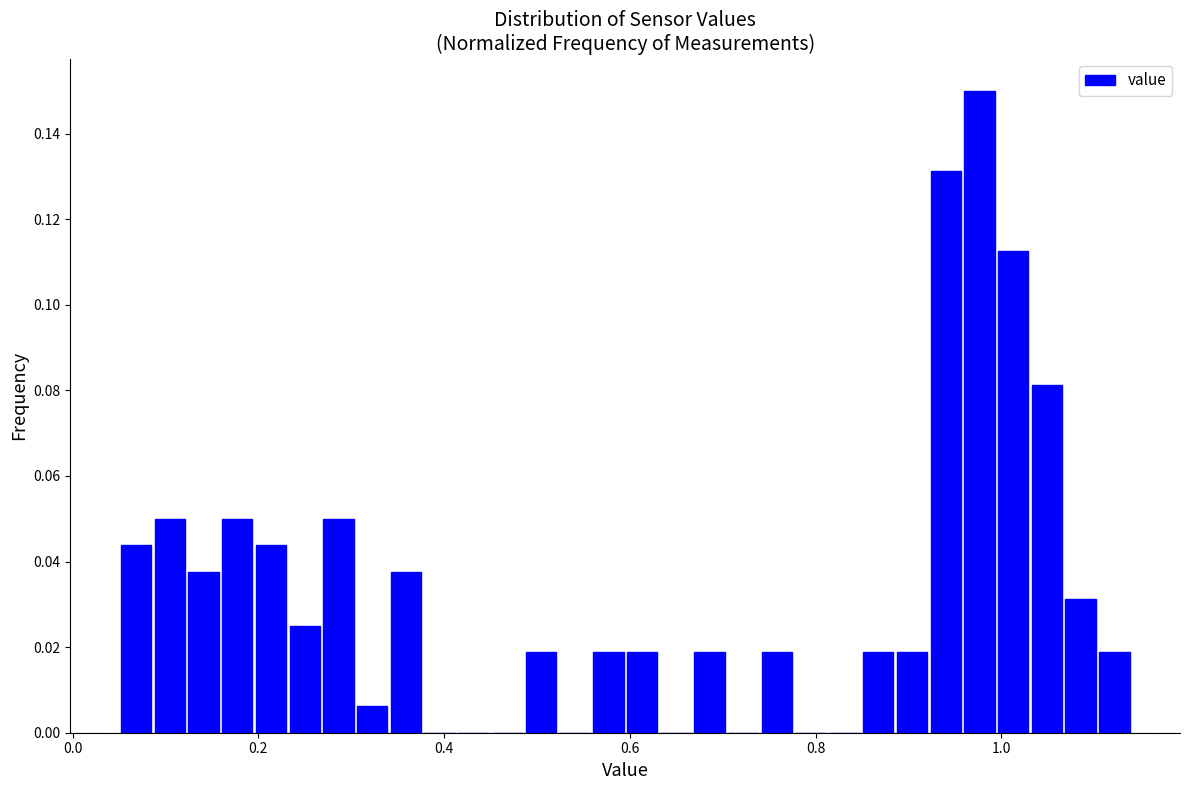

Read against the x-axis, roughly where is the centre of the tallest bar?

0.98